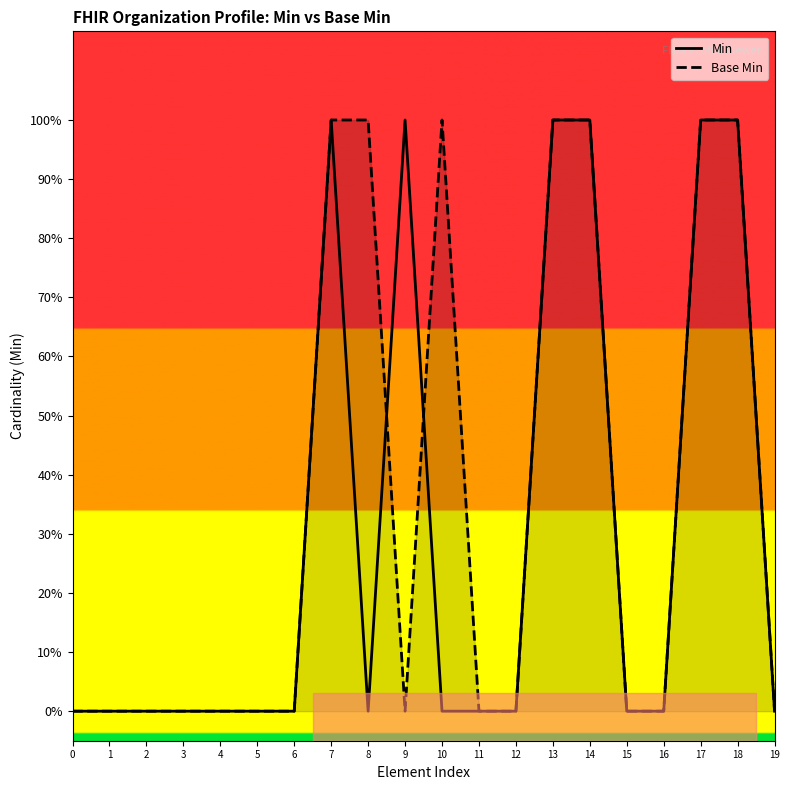

What is the sum of all Min values?

6